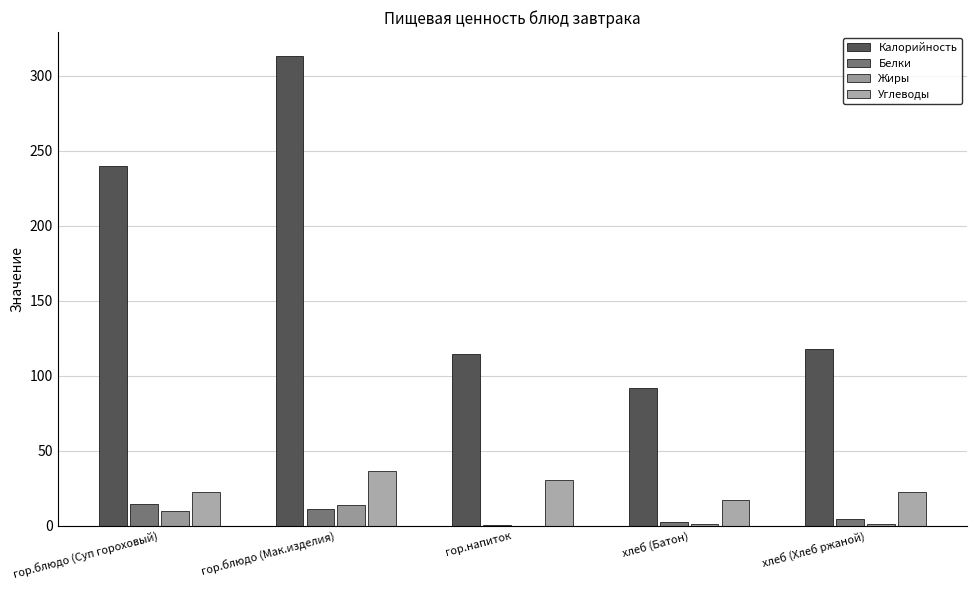

Which series has the widest spread of values?

Калорийность